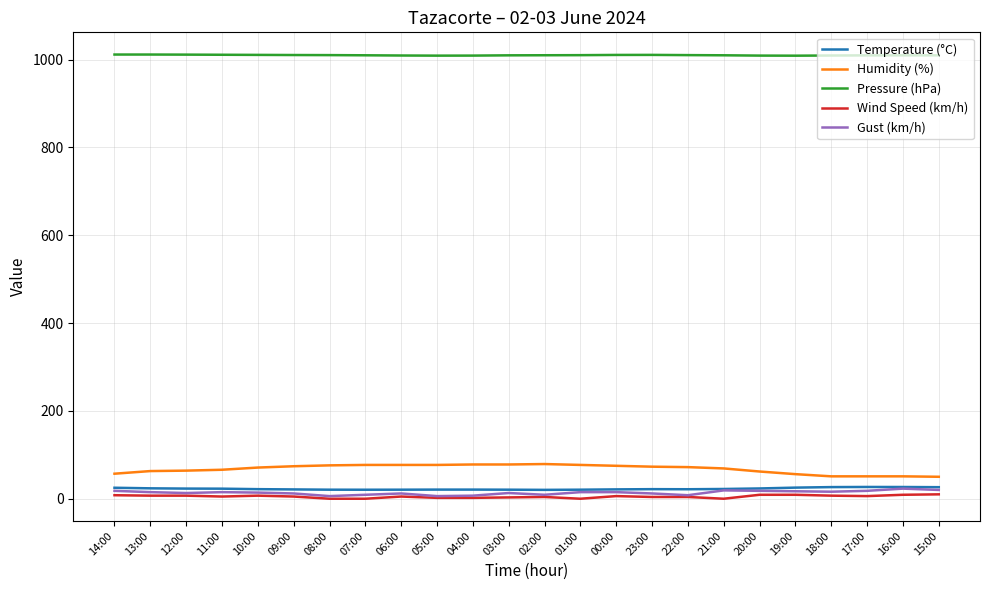

True or false: Humidity (%) has a value of 96.5 at 14:00.

False